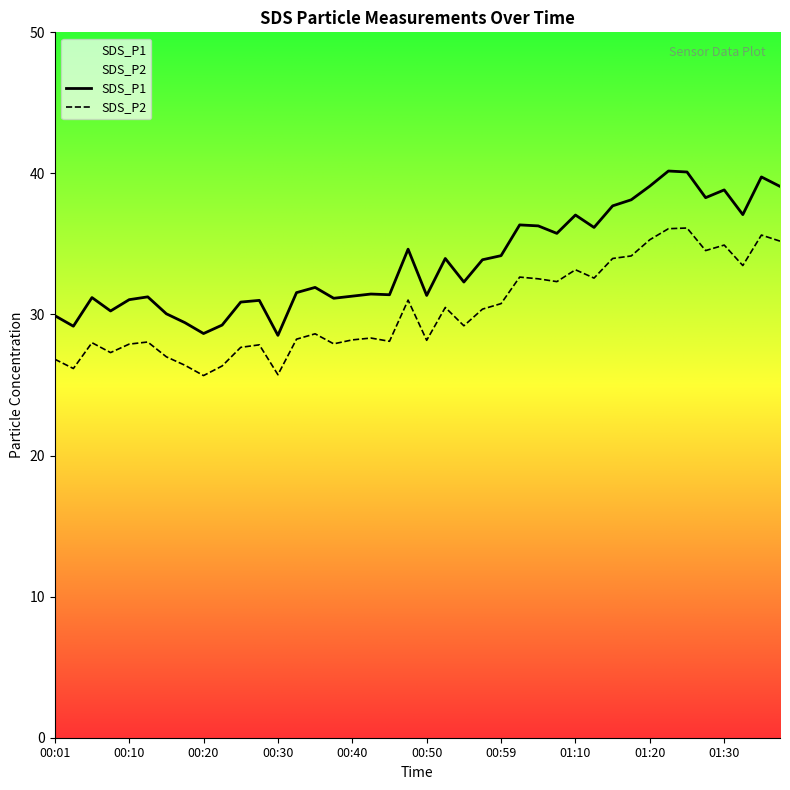

True or false: SDS_P2 and SDS_P1 cross at least once.

False